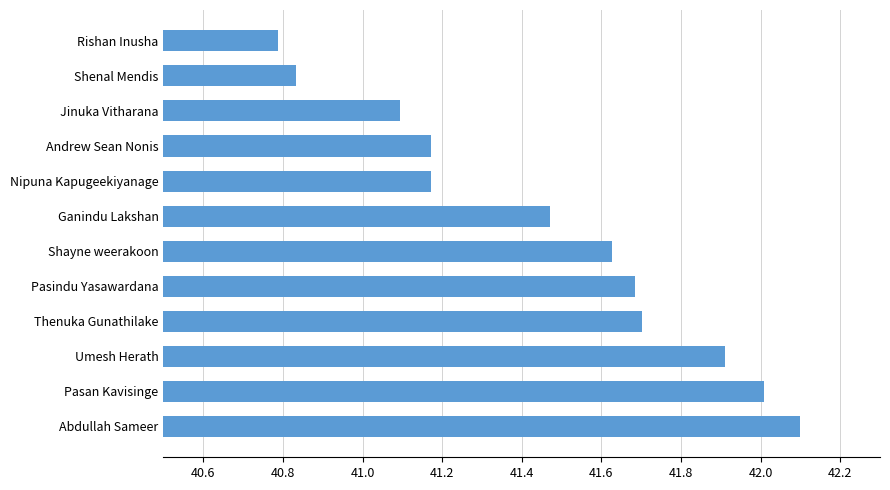

The chart shows a value of 42.1 at Abdullah Sameer. True or false?

True